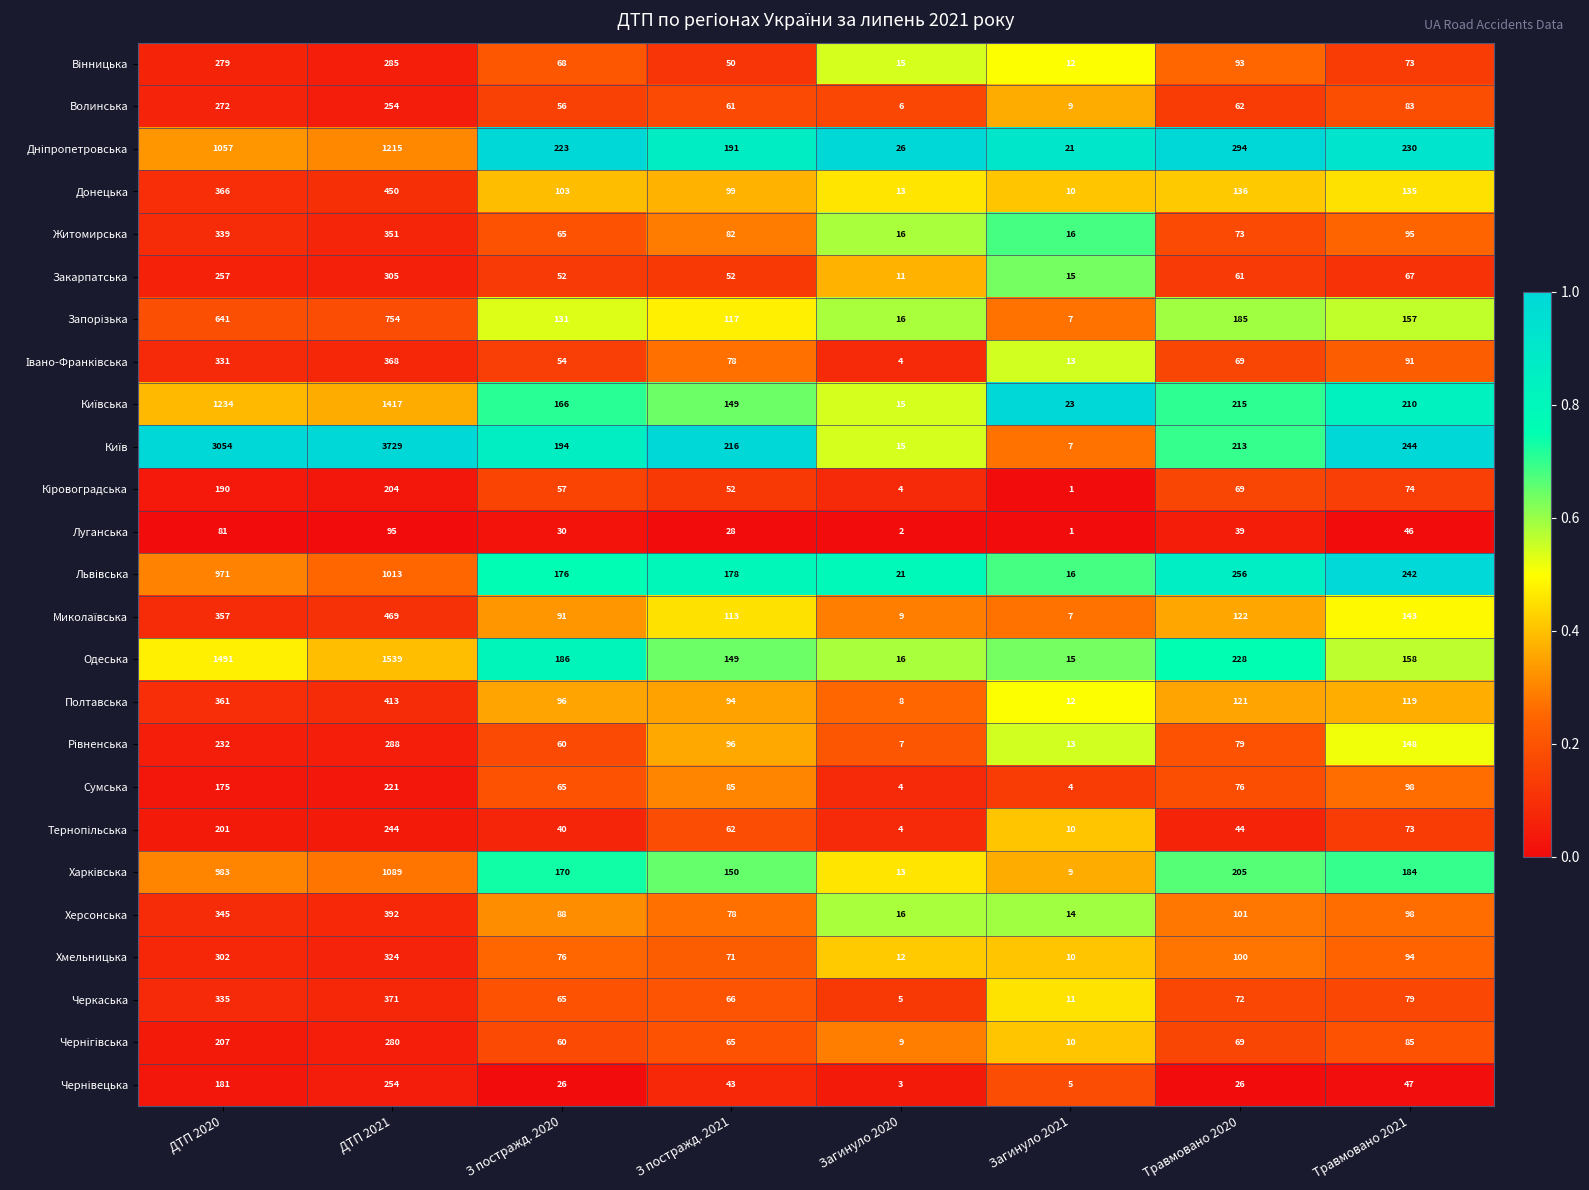

Which category has the highest value in the Луганська series?

ДТП 2021